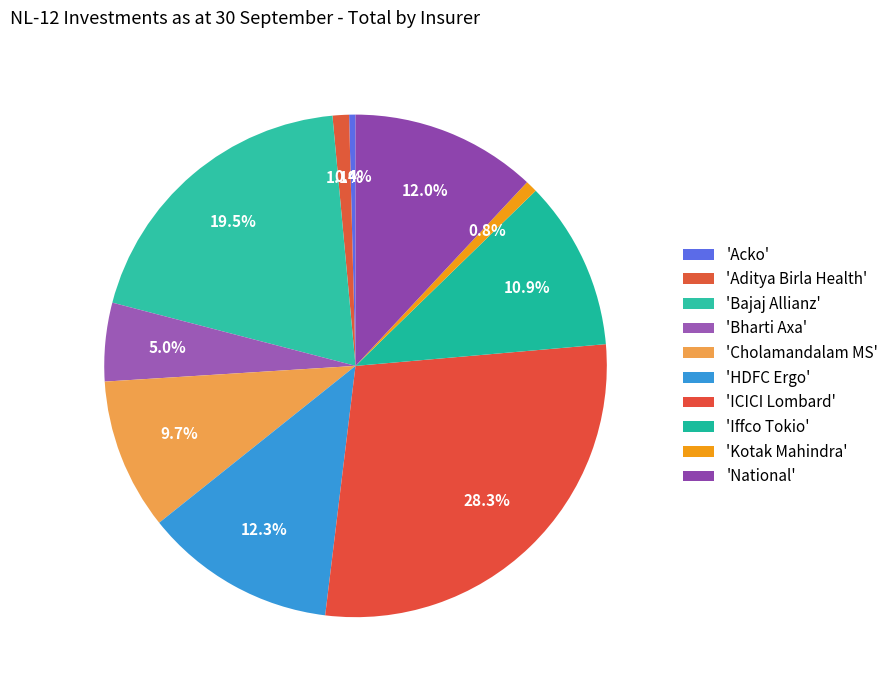

How many segments does this pie chart have?

10